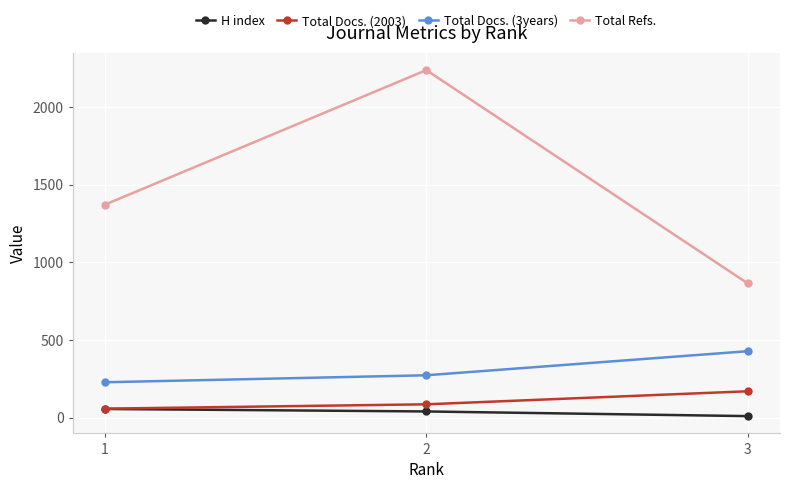

Which series has the largest total across all categories?

Total Refs.